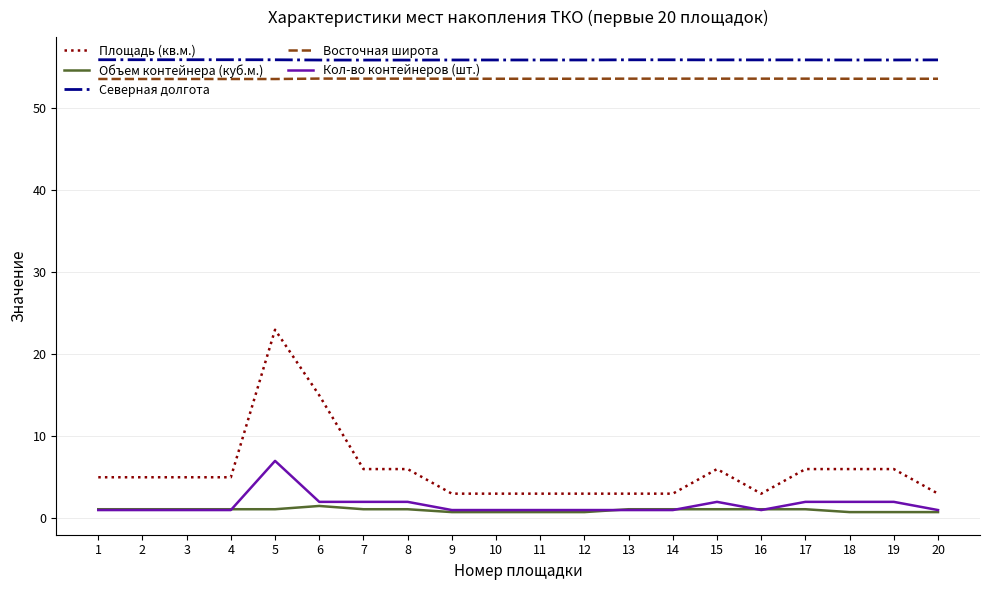

Where does the Объем контейнера (куб.м.) series first go above 1?

1